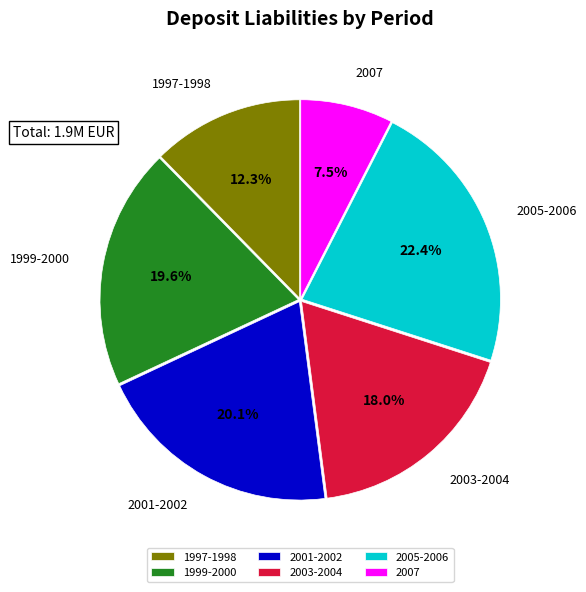

Which slice is the largest?

2005-2006